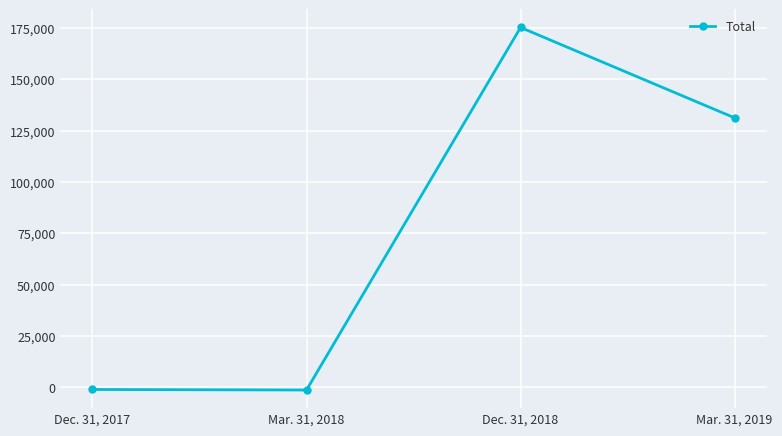

What position from the right is Dec. 31, 2017?

4